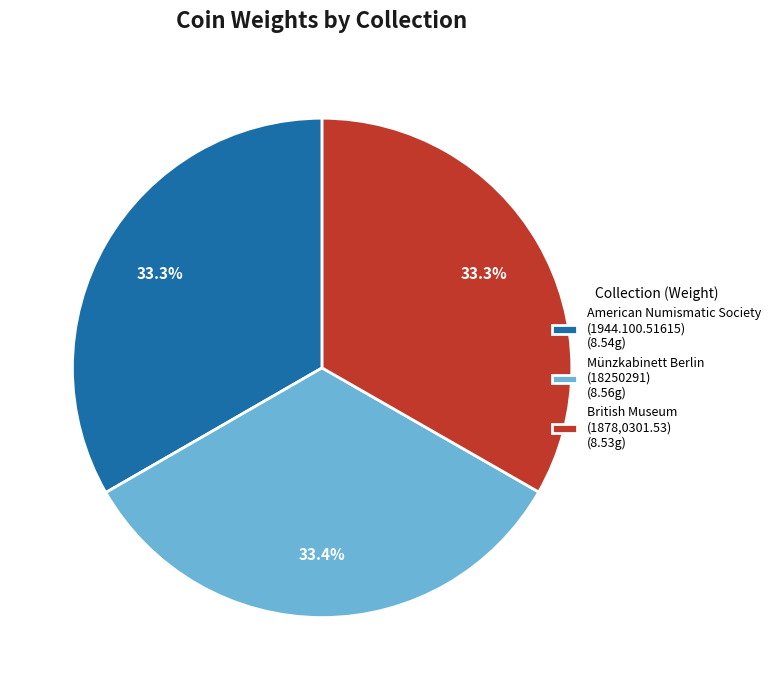

Combined, what portion of the pie is Münzkabinett Berlin (18250291) (8.56g) and British Museum (1878,0301.53) (8.53g)?

66.7%